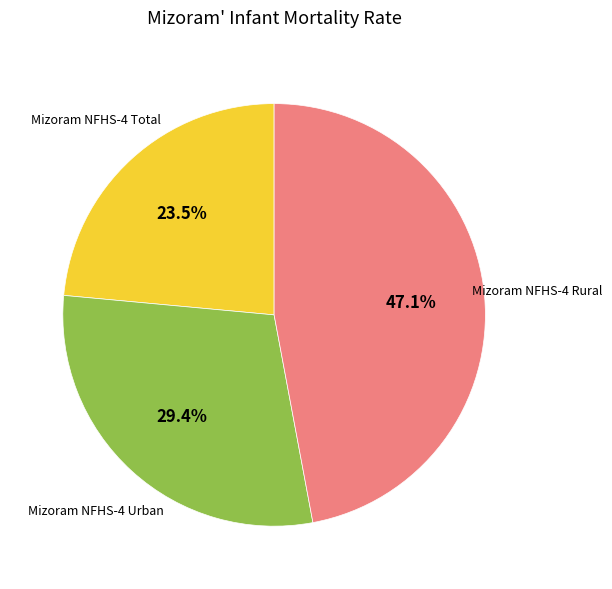

What is the largest slice in the pie chart?

Mizoram NFHS-4 Rural